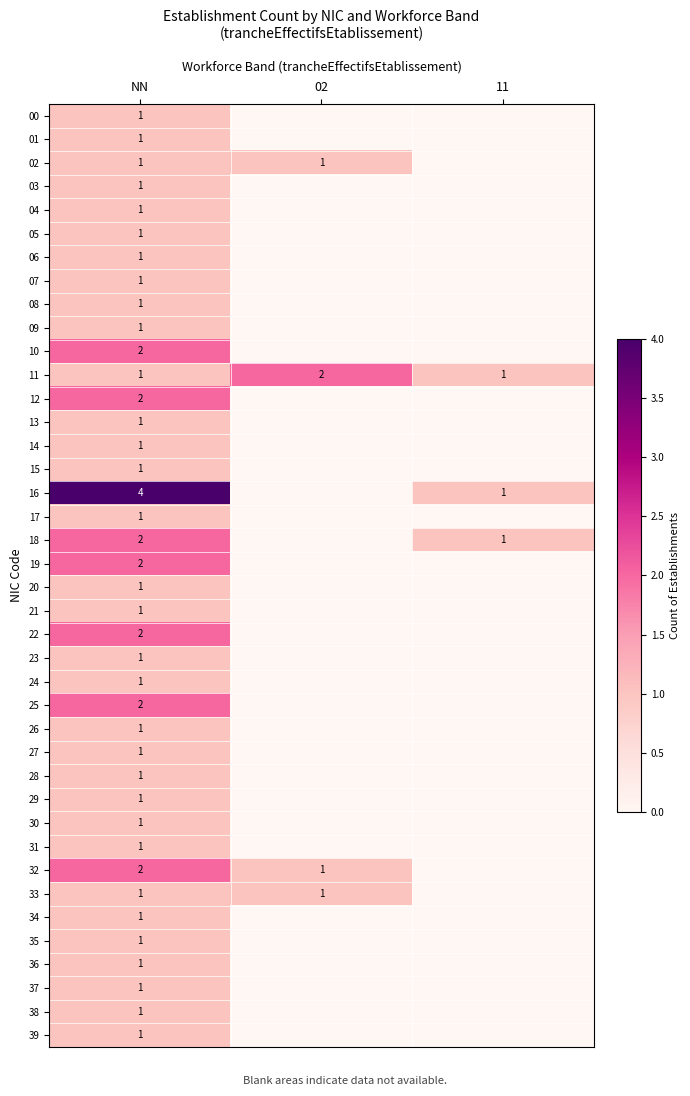

The value of 34 at NN is 1. True or false?

True